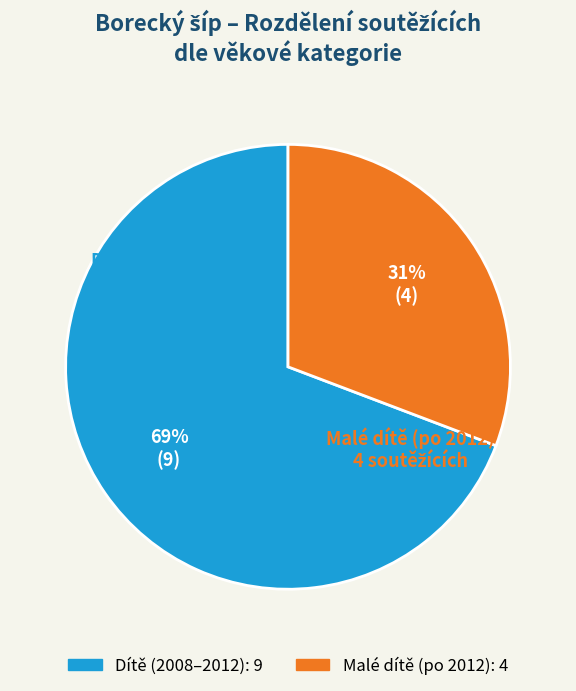

To the nearest percent, what is the difference between the largest and smallest slice percentages?

38%